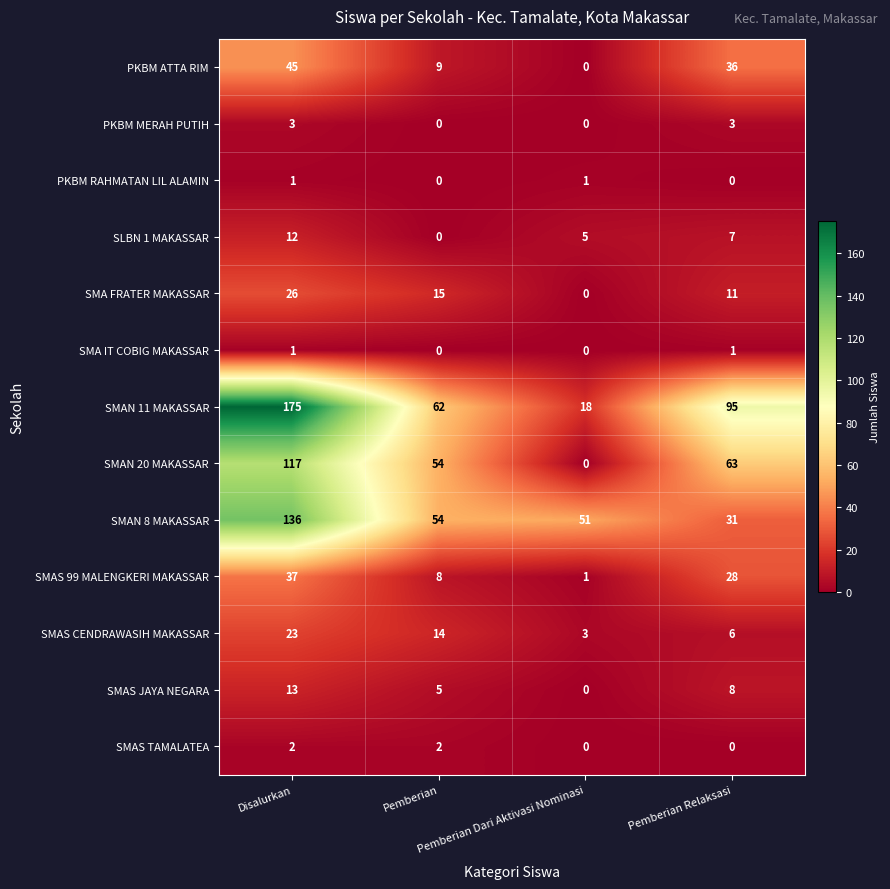

What is the sum of all SLBN 1 MAKASSAR values?

24